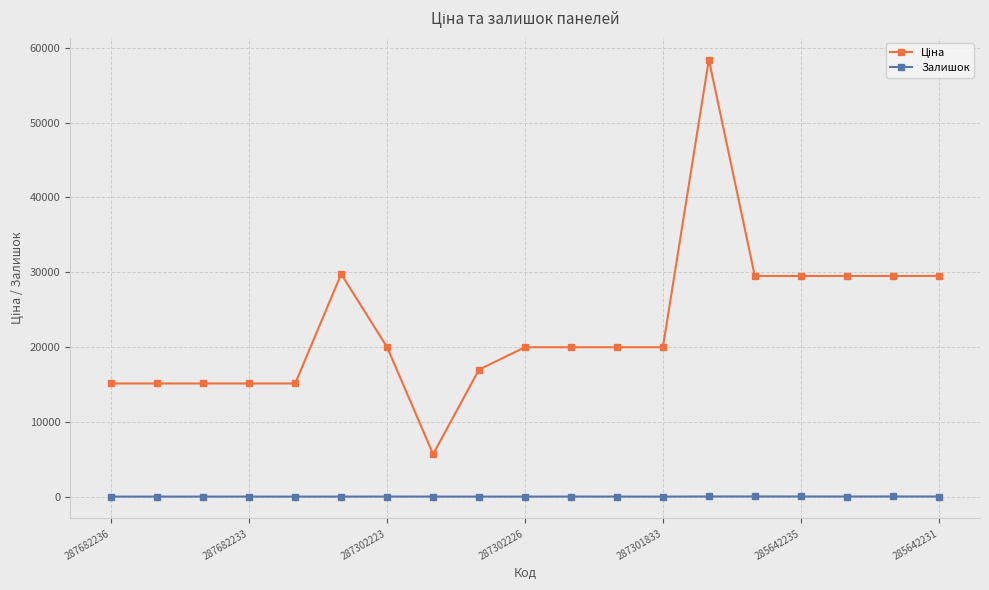

True or false: Залишок has more than 1 points higher than both neighbors.

True